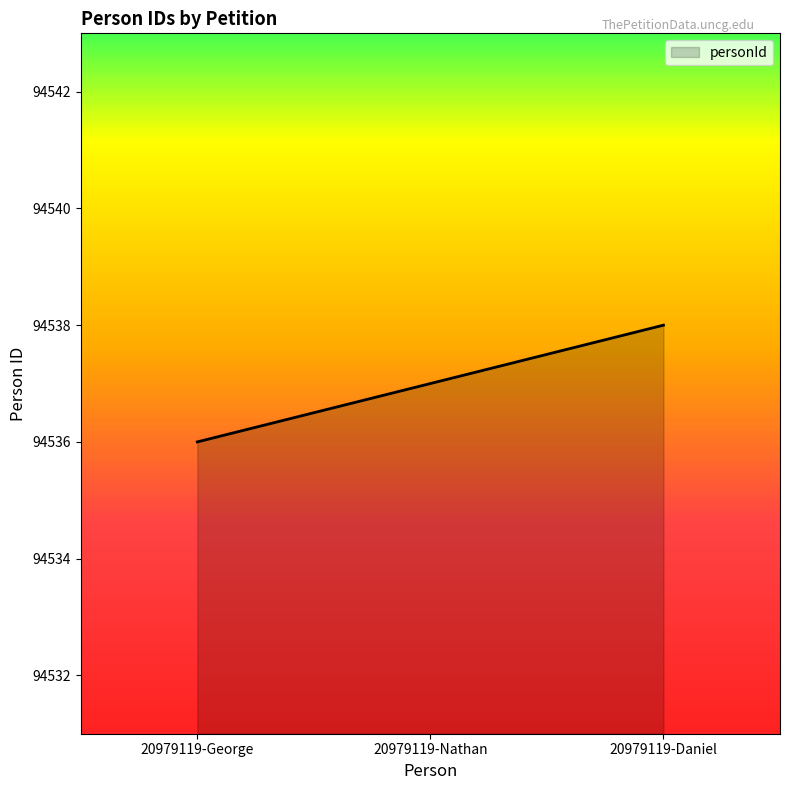

At which category does the chart reach its minimum across all series?

20979119-George